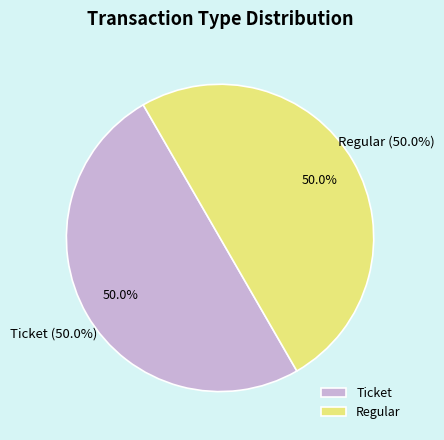

Rank the categories by value from lowest to highest.

Ticket (io_index=0), Regular (io_index=7)